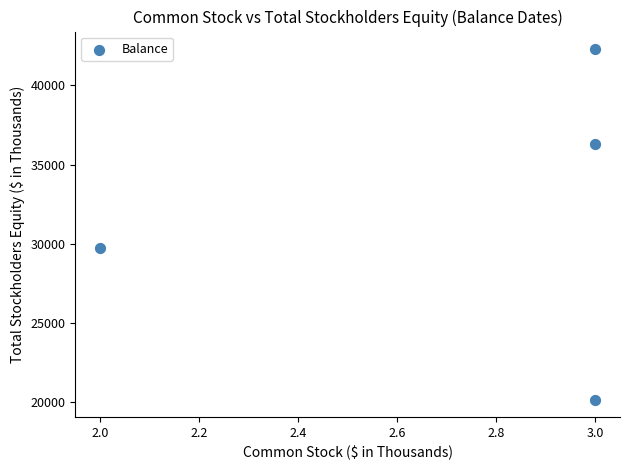

What Y value in the scatter plot is closest to 31231?

29743